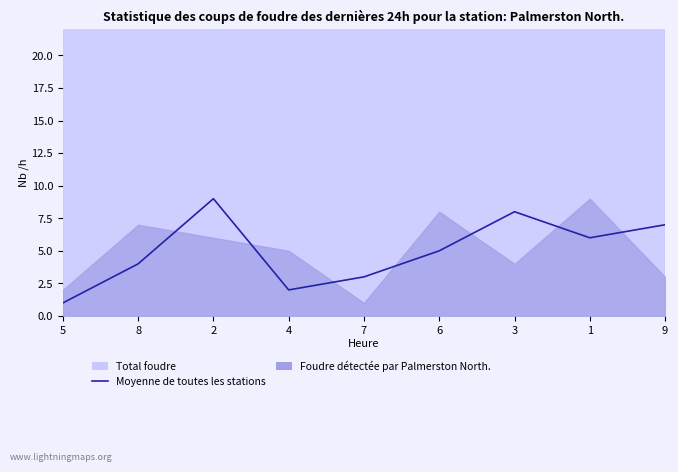

How many data points does each series have?

9